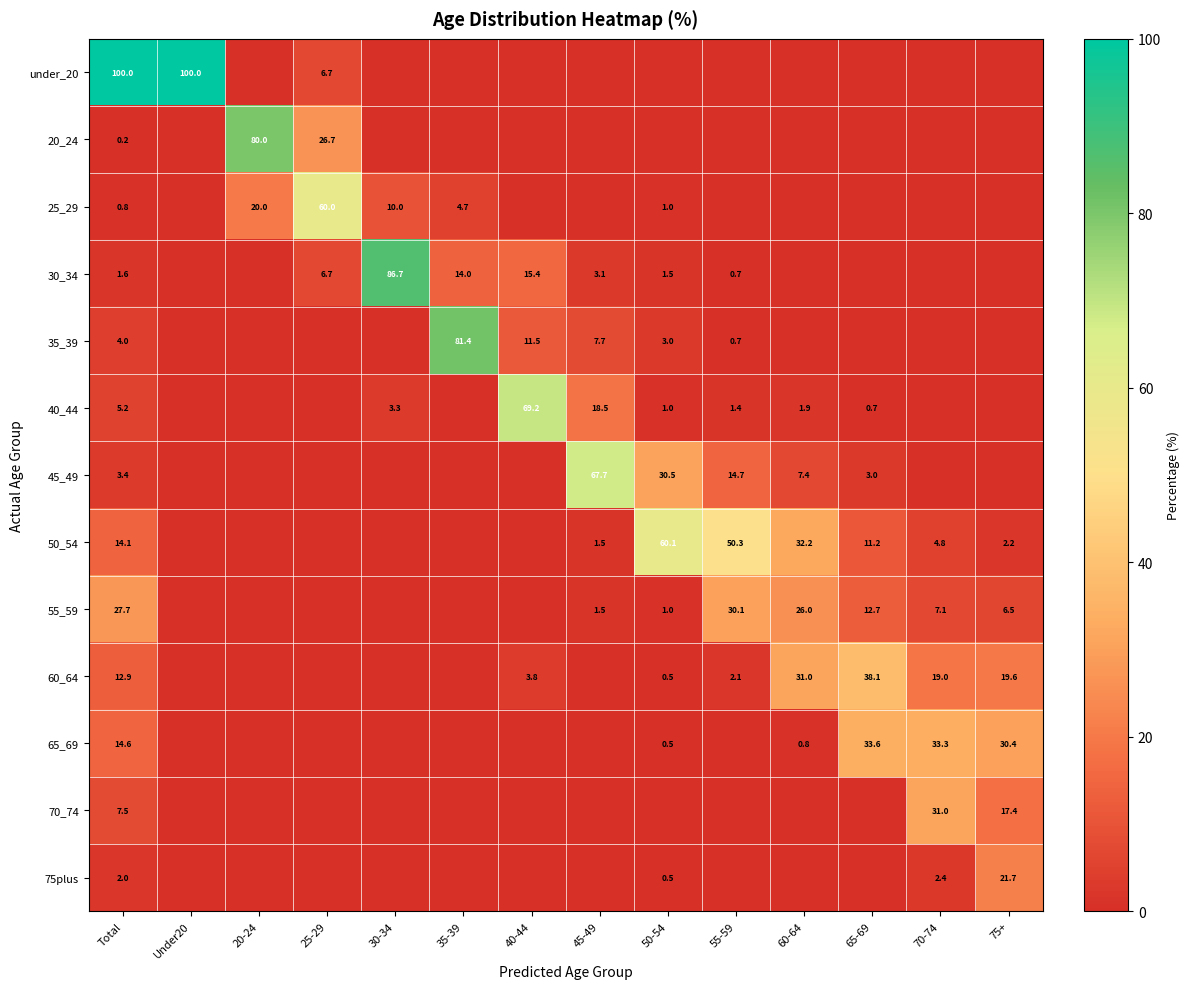

What is the difference between the highest and lowest values at Total?

99.8